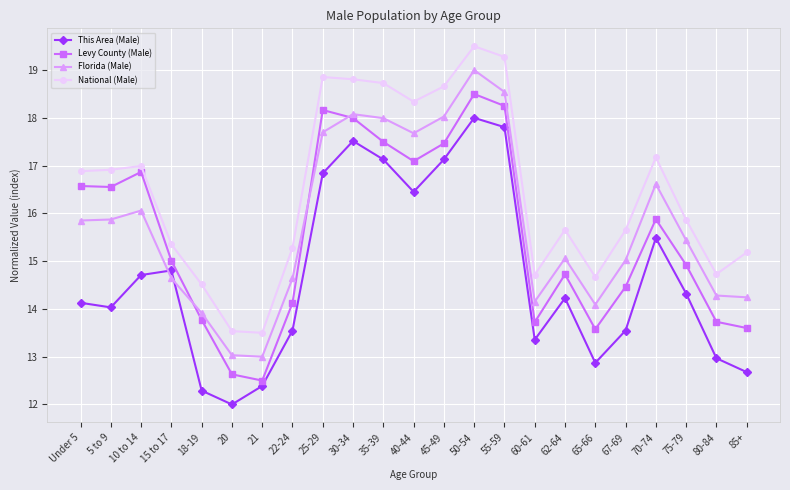

Does the chart display data point markers on the line(s)?

Yes